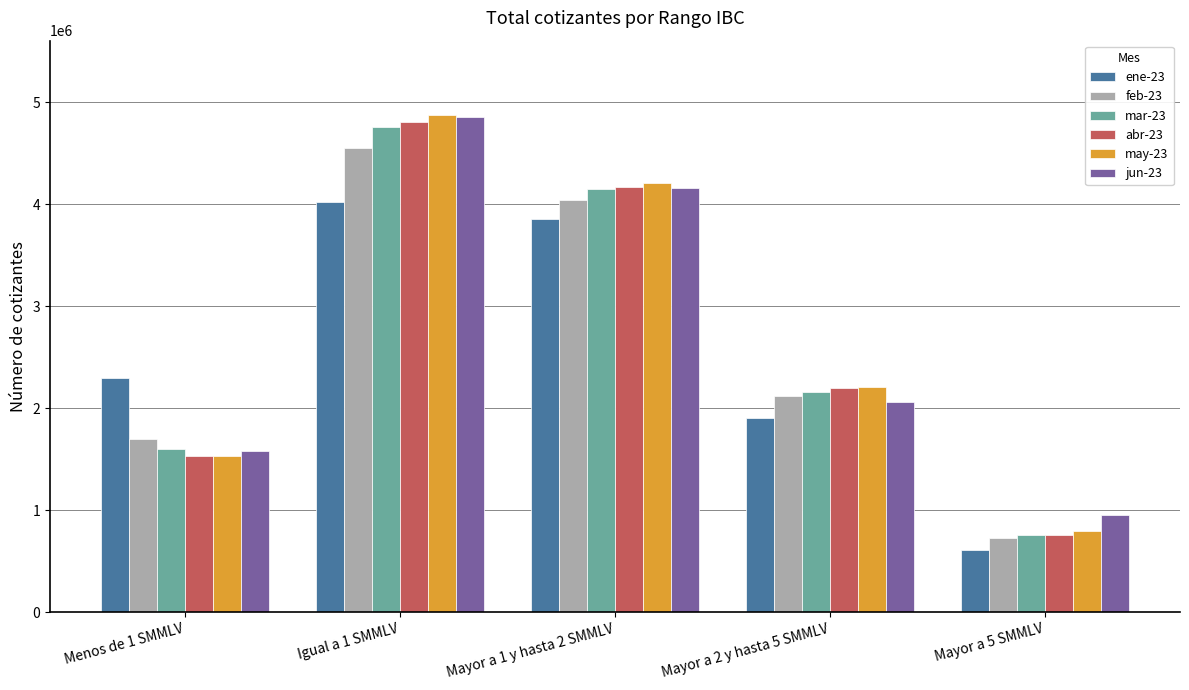

What is the sum of the jun-23 values at Mayor a 1 y hasta 2 SMMLV and Mayor a 2 y hasta 5 SMMLV?

6220672